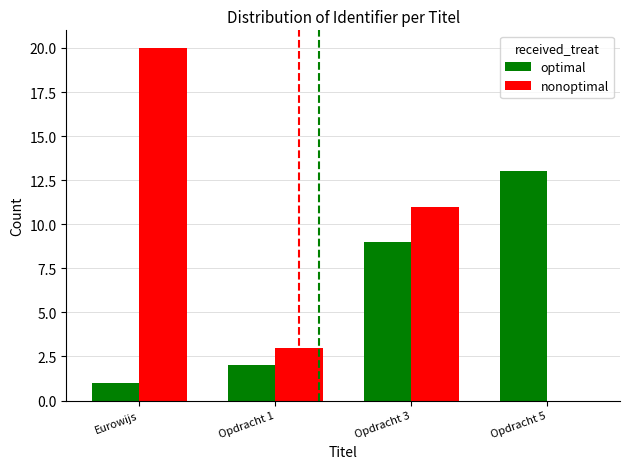

Which category has the highest value in the optimal series?

Opdracht 5